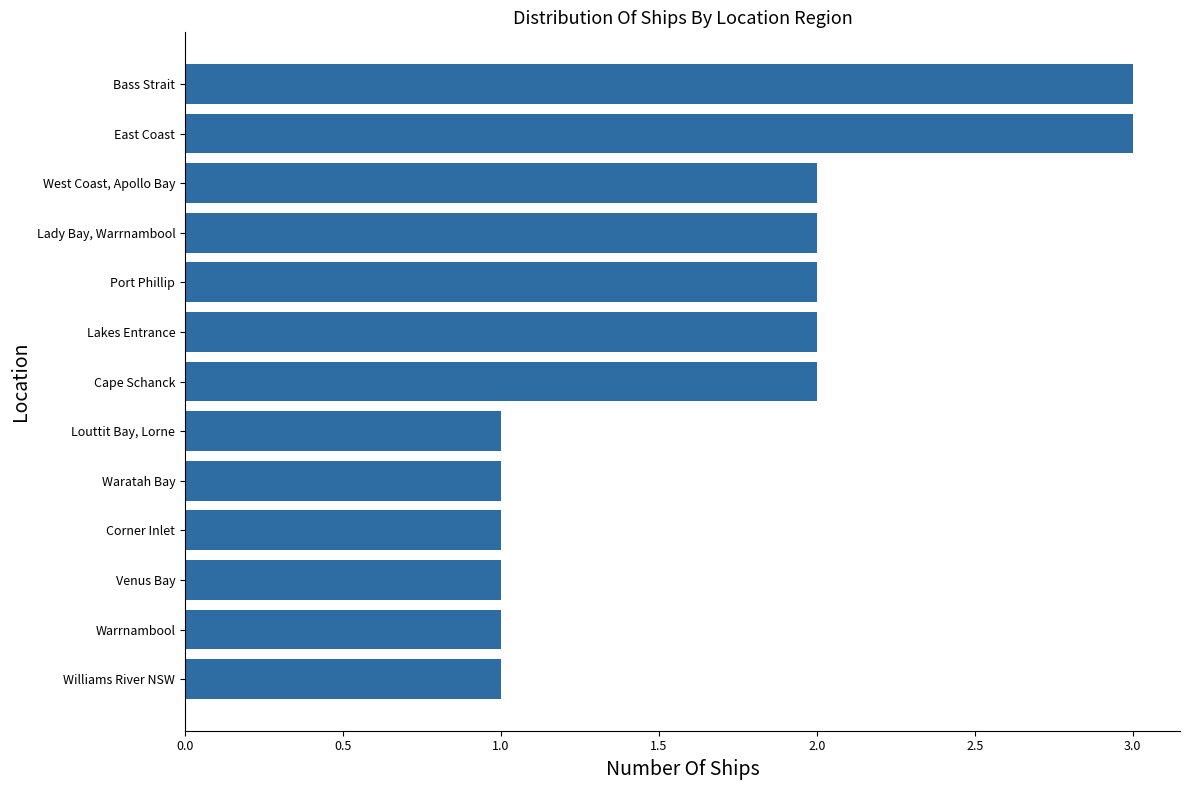

What is the sum of all values?

22